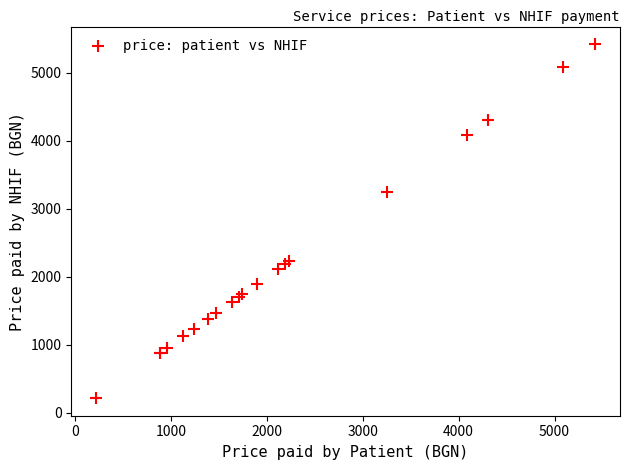

What Y value in the scatter plot is closest to 2821?

3249.6